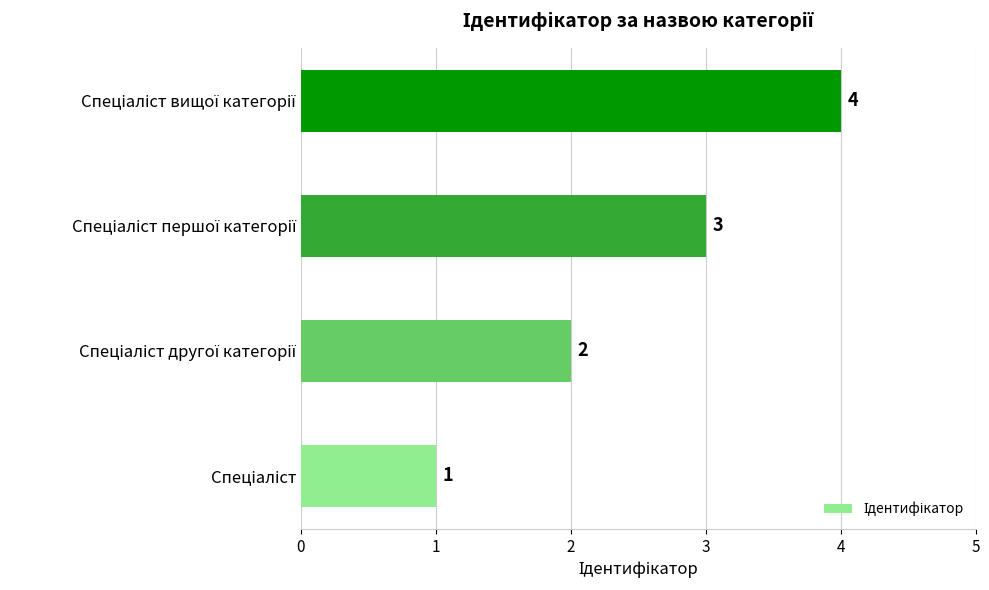

Count the number of categories in the chart.

4